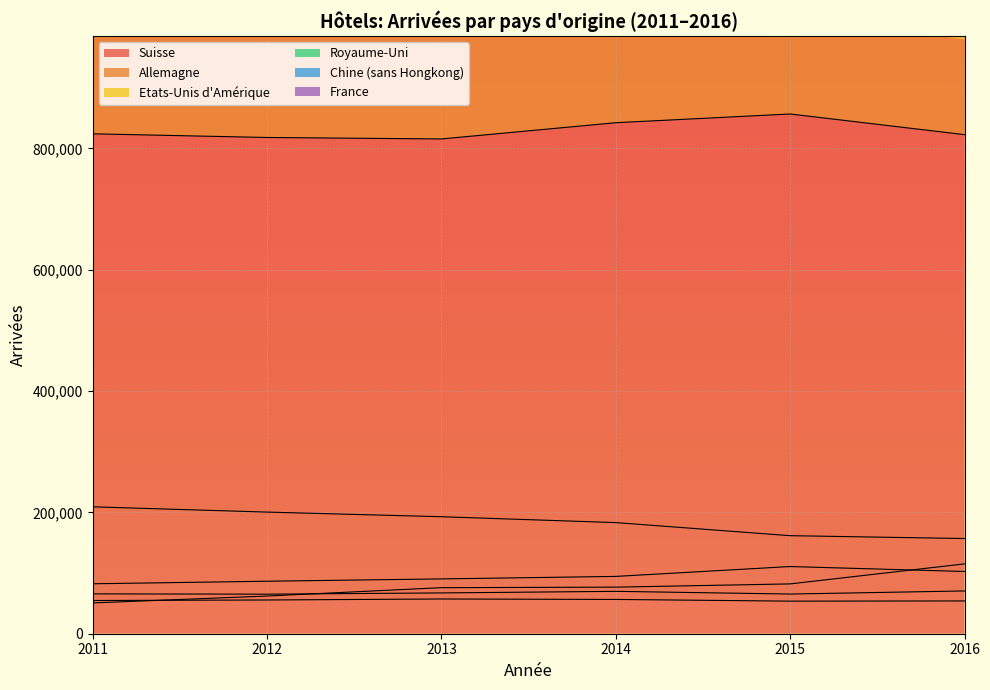

The Suisse series shows 1202992 at 2014. True or false?

False